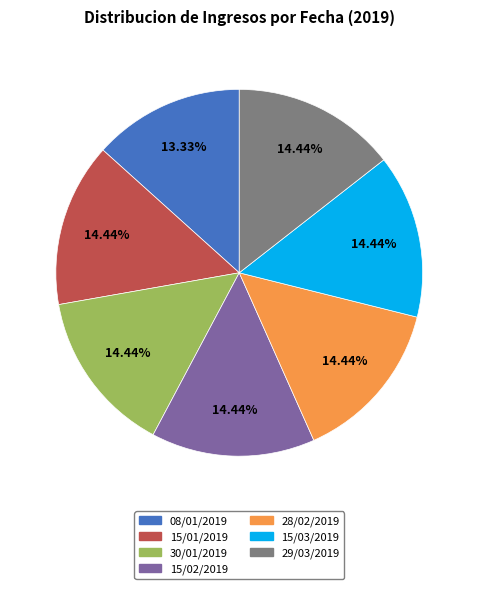

To the nearest percent, what is the combined percentage of 15/02/2019 and 08/01/2019?

28%